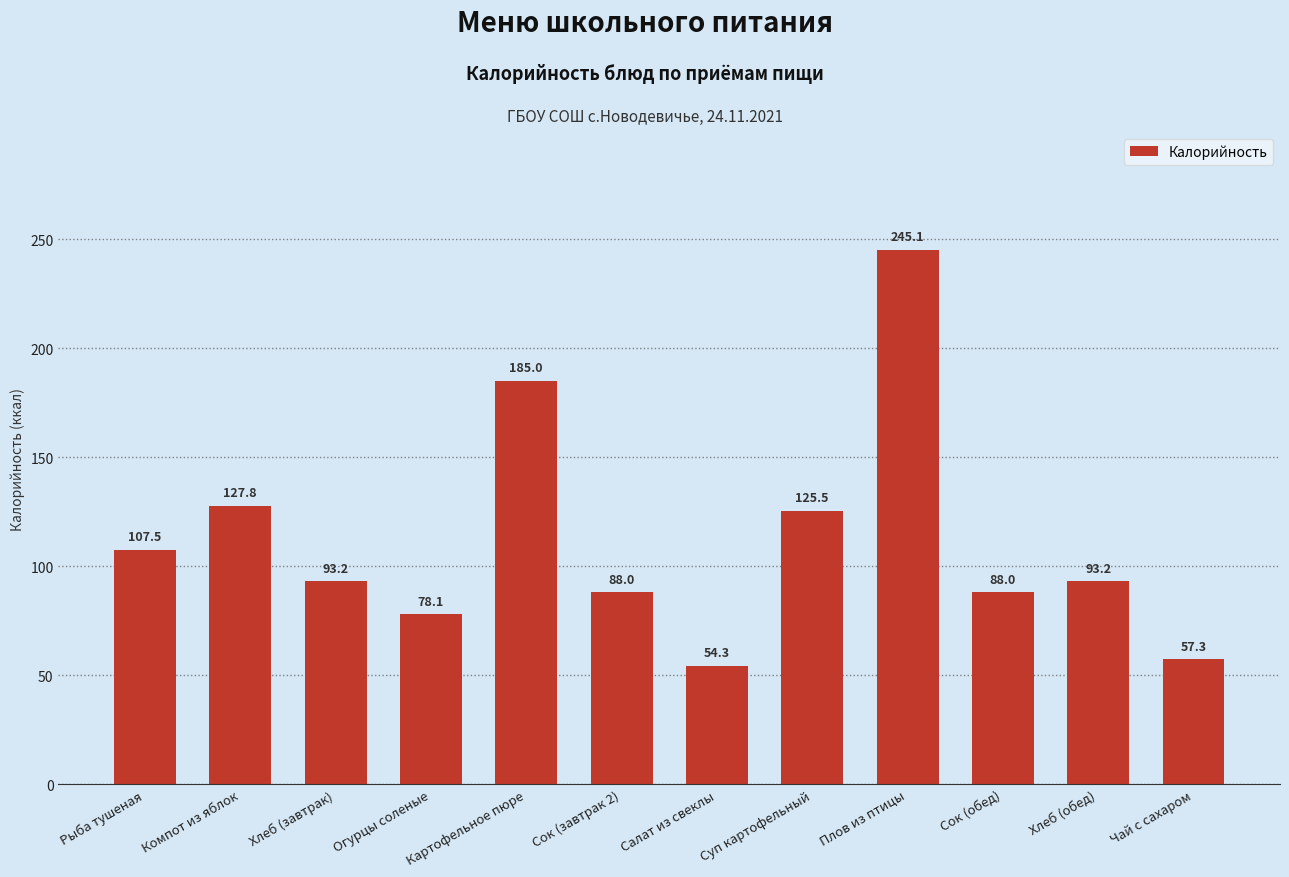

Which has a higher value, Рыба тушеная or Картофельное пюре?

Картофельное пюре